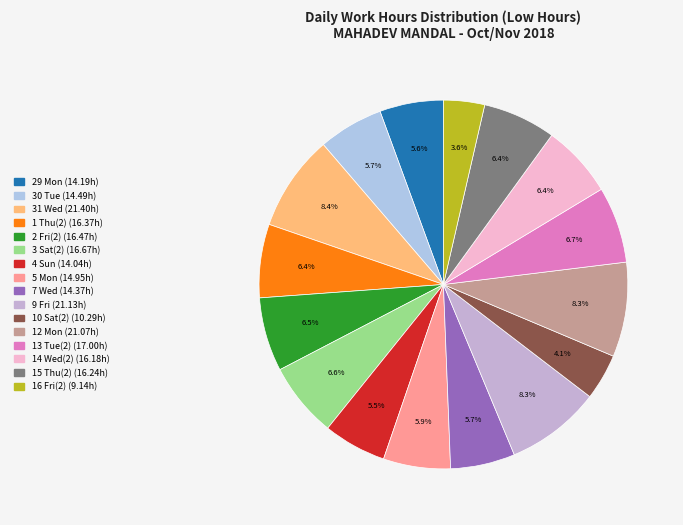

Is there a majority slice in this chart?

No